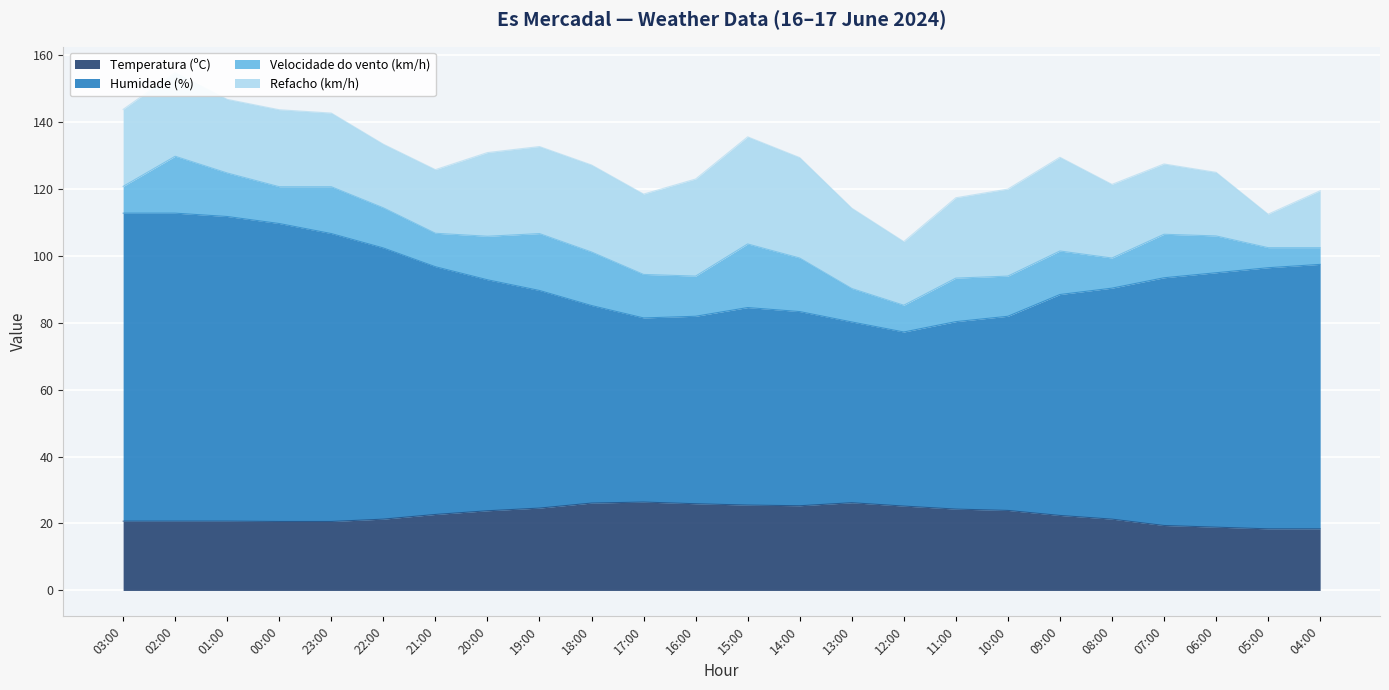

Where is the first local maximum for Humidade (%)?

15:00